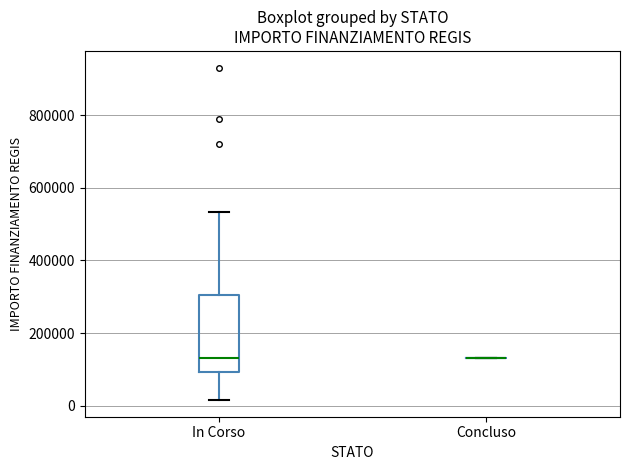

Comparing the boxes themselves (not the whiskers), which one is the tallest?

In Corso